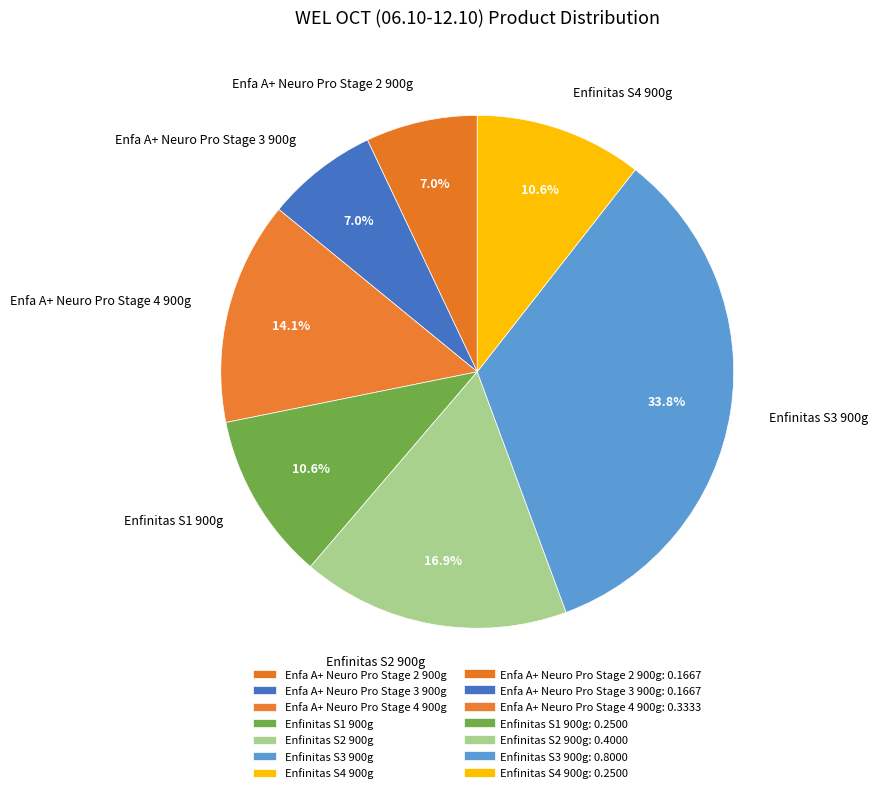

To the nearest percent, what is the difference between the largest and smallest slice percentages?

27%